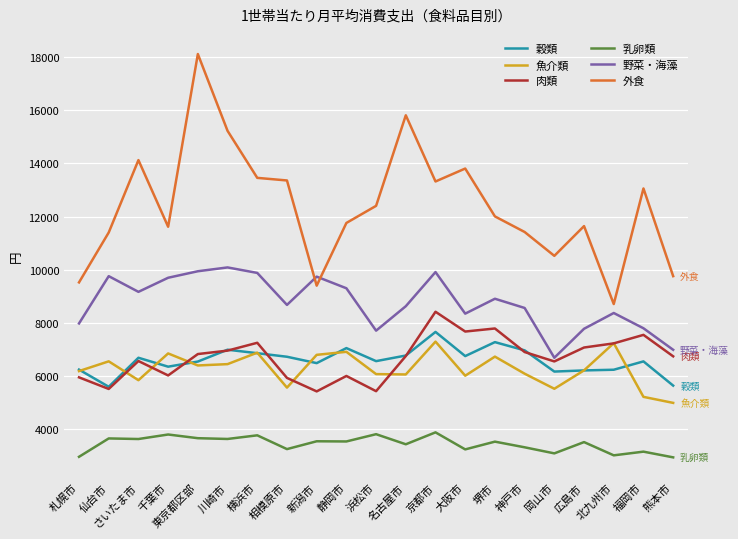

The 外食 series shows 12174 at 東京都区部. True or false?

False